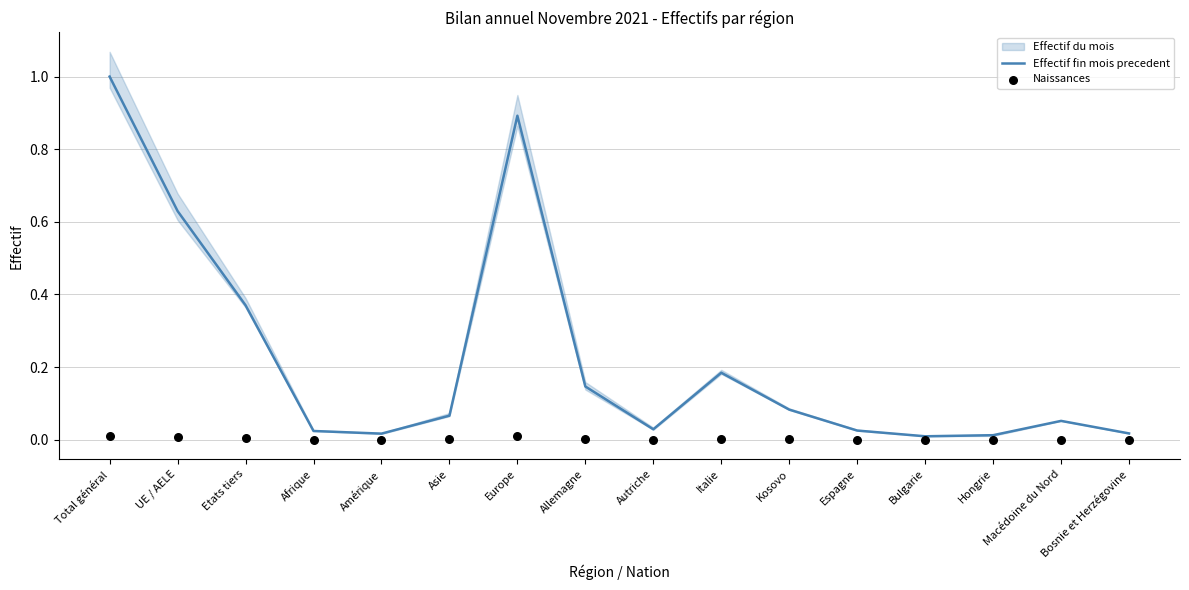

Which series has the largest Y range (max minus min)?

Effectif fin mois precedent